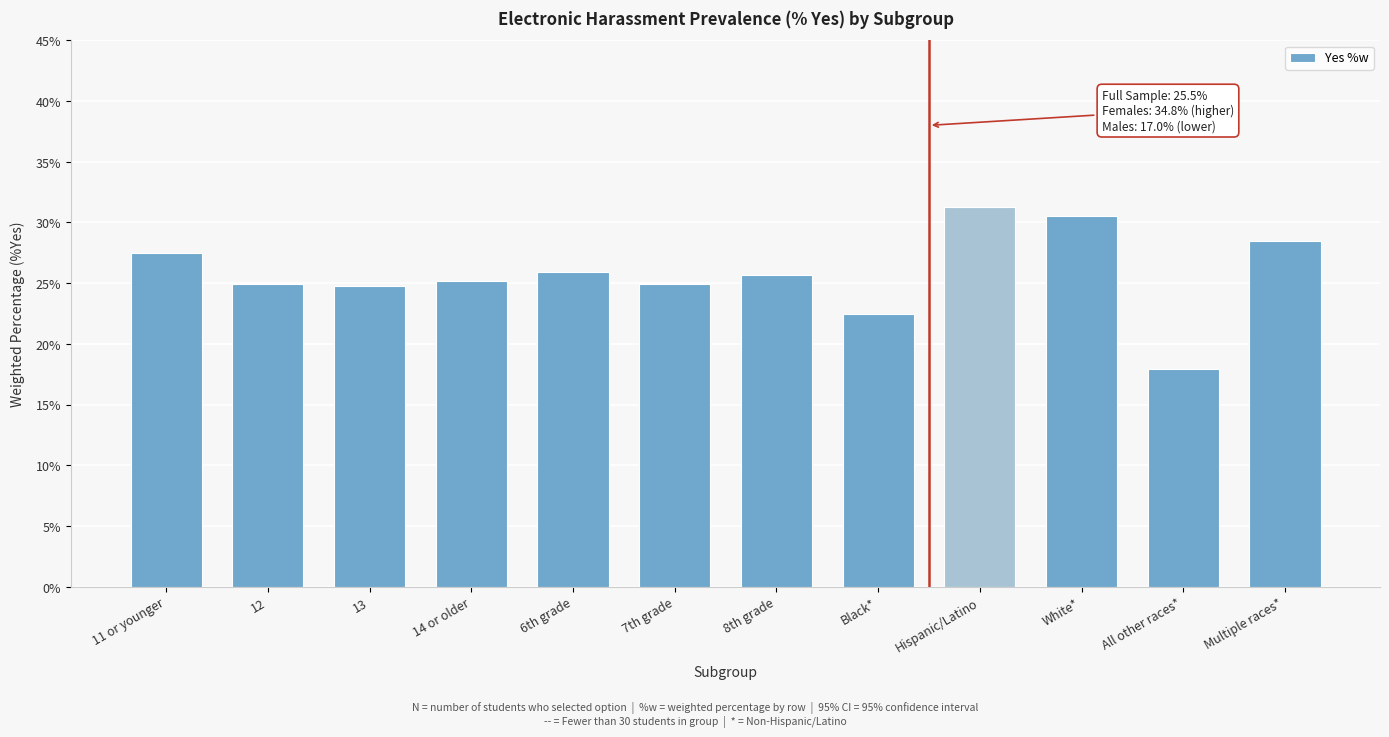

What is the label of the 7th bar from the right?

7th grade